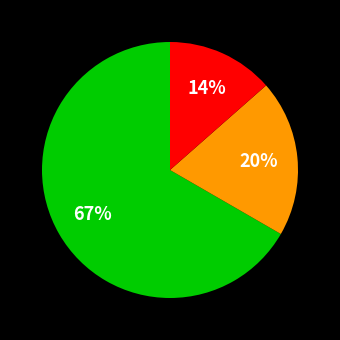

To the nearest percent, what is the average slice percentage?

33%